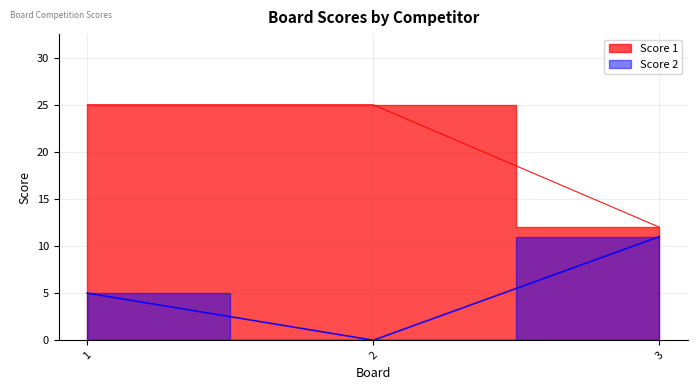

What is the average value of the Score 1 series?

21